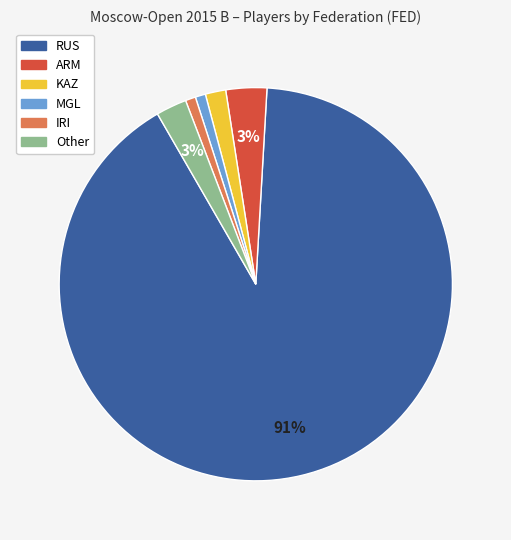

Which slice represents more than half of the pie?

RUS